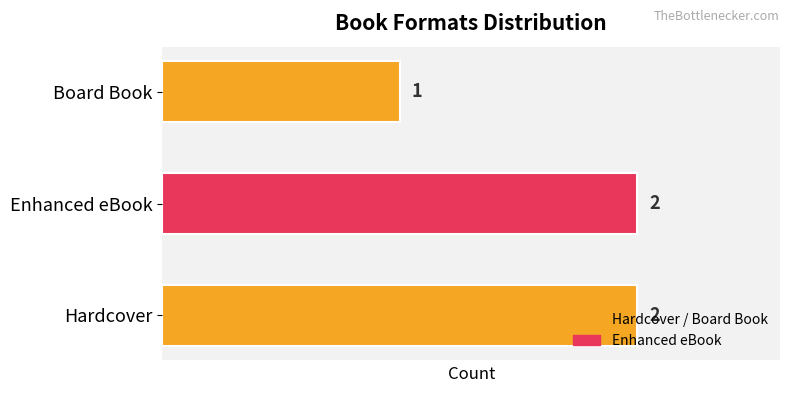

At which category does the chart reach its minimum across all series?

Board Book